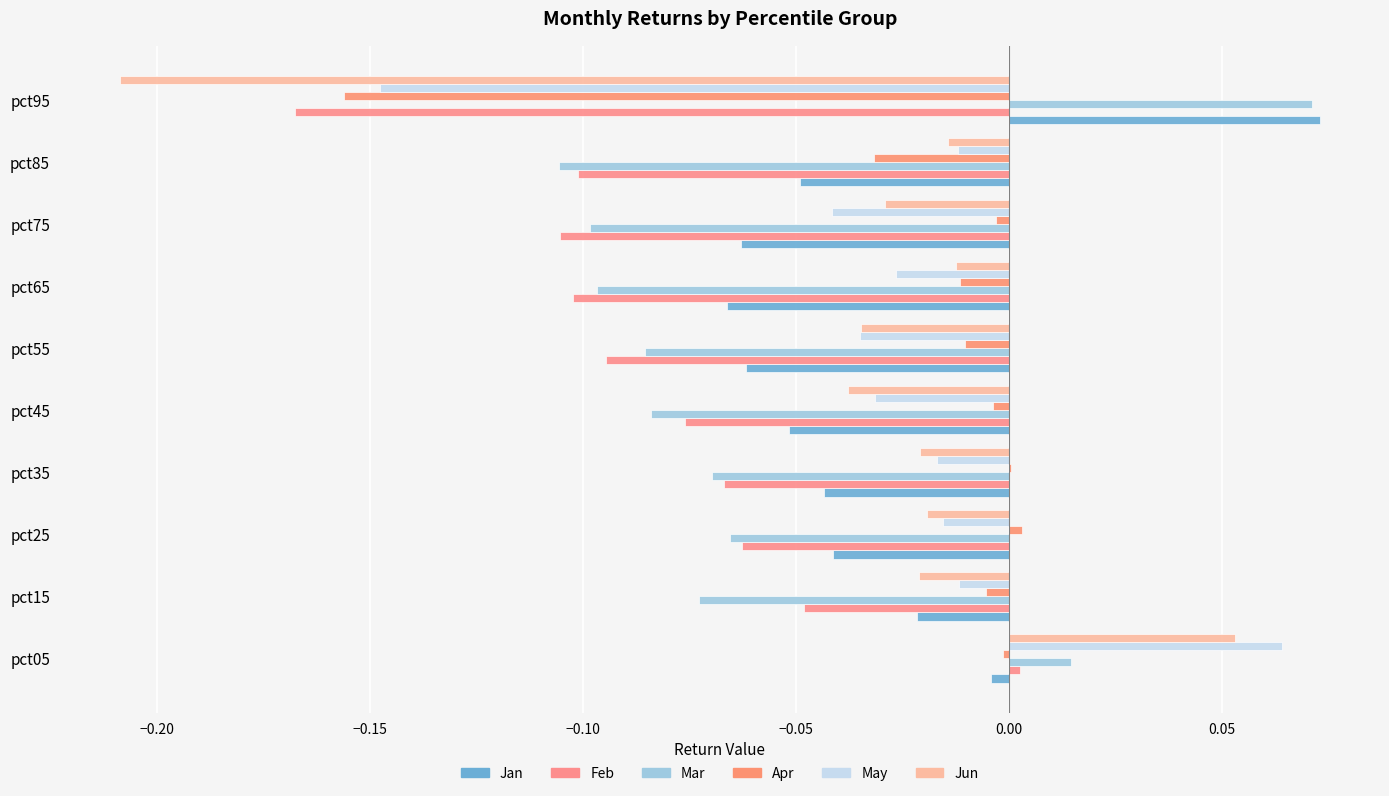

Which category has the highest value in the Jun series?

pct05